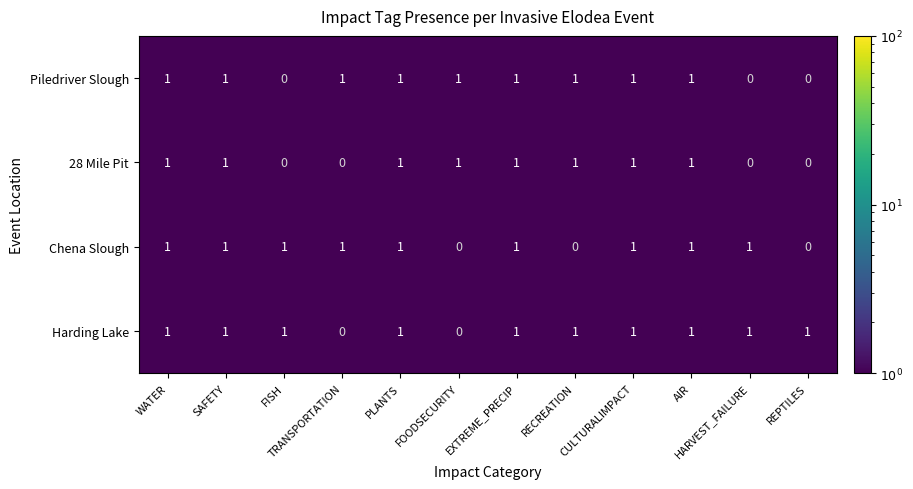

Which series has the largest total across all categories?

Harding Lake